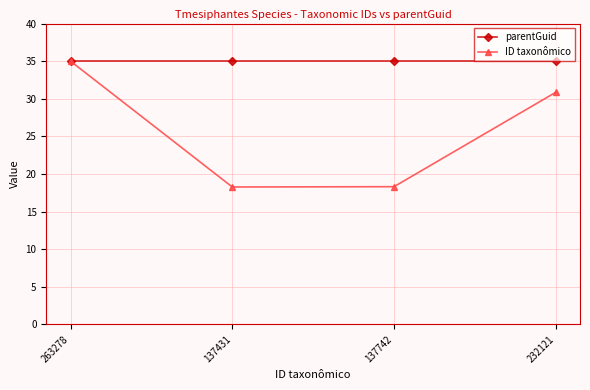

The value of ID taxonômico at 137742 is 28.9. True or false?

False